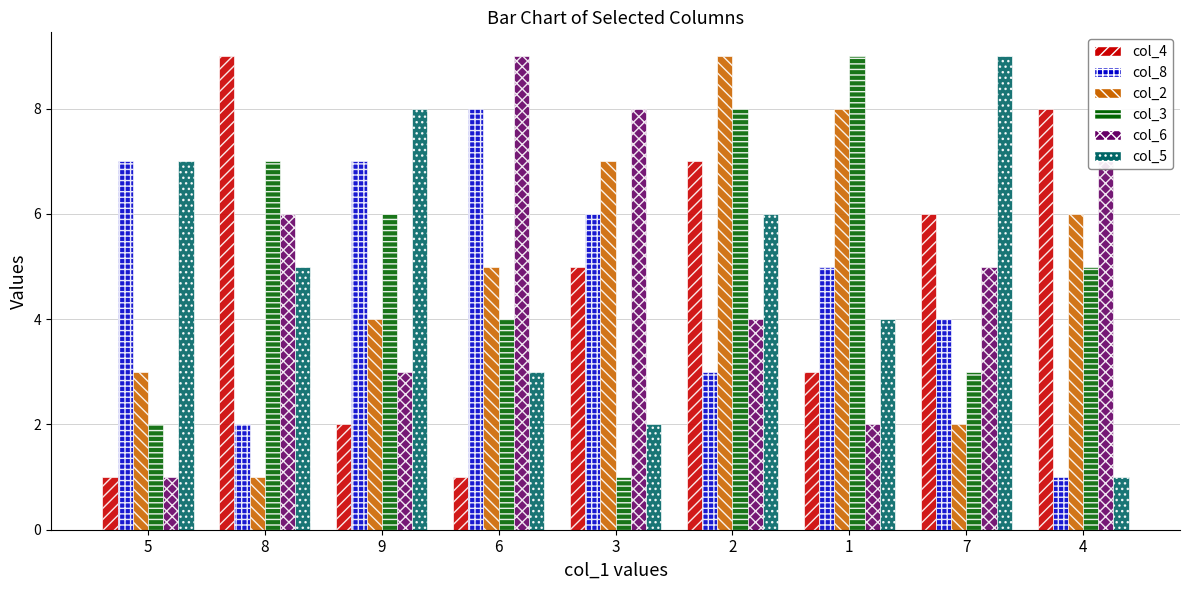

The value of col_4 at 8 is 13. True or false?

False